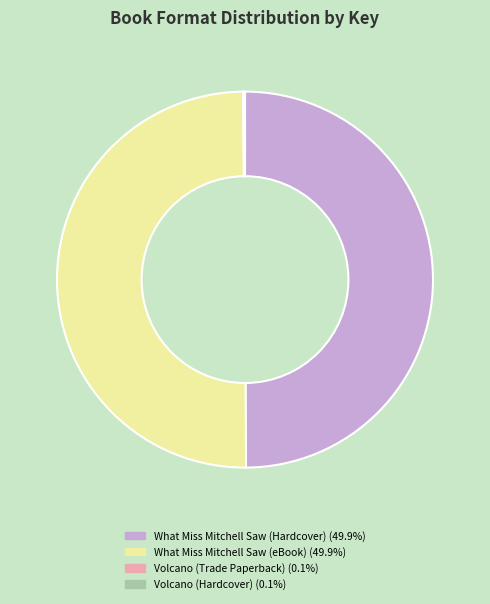

What is the ratio of the value at What Miss Mitchell Saw (eBook) to the value at What Miss Mitchell Saw (Hardcover)?

1.0